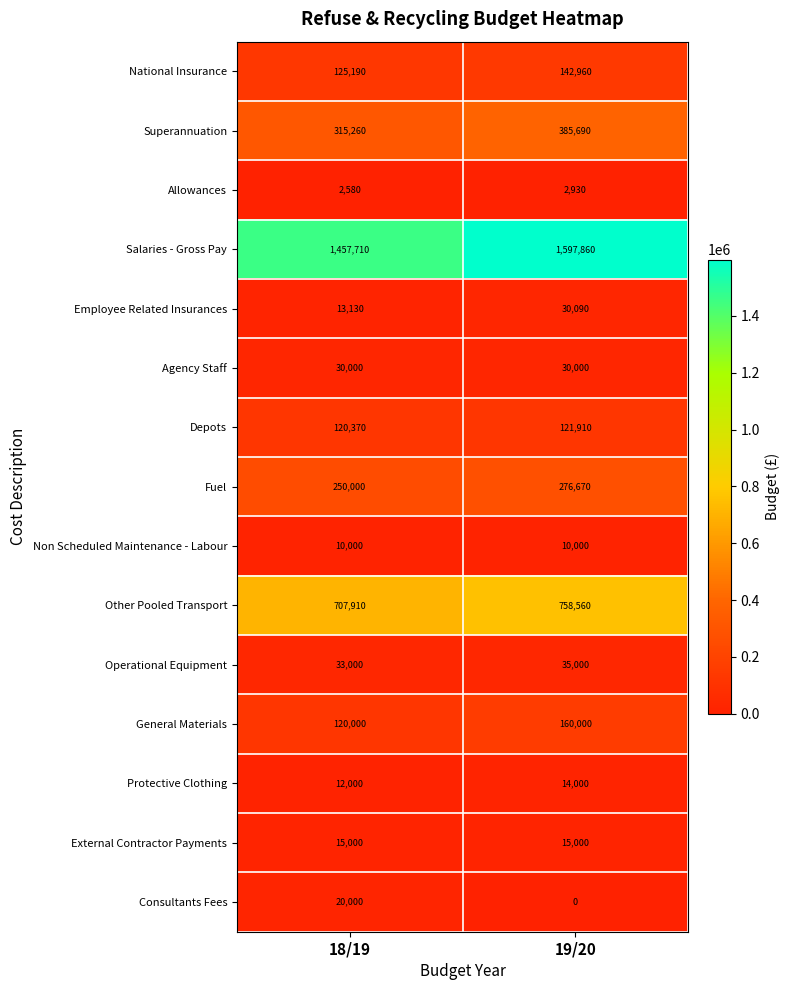

The value of Agency Staff at 18/19 is 46991. True or false?

False